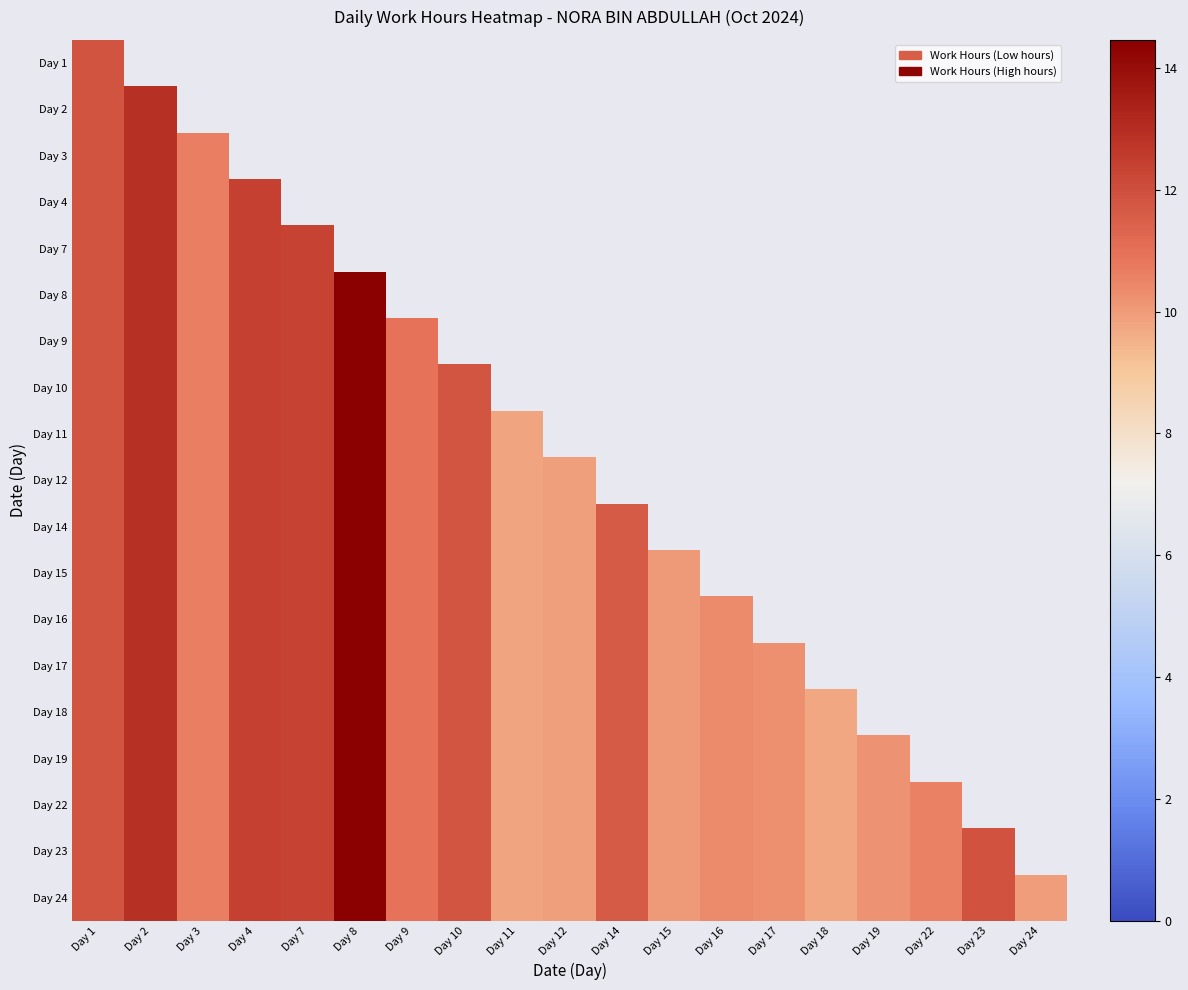

At how many categories does at least one series exceed 10?

14